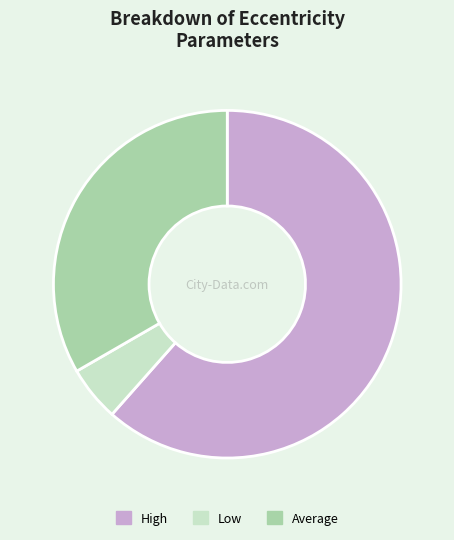

How many slices are in this pie chart?

3